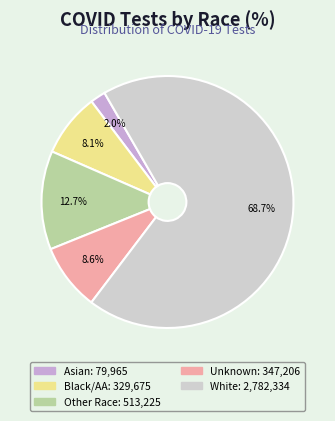

Is there a majority slice in this chart?

Yes